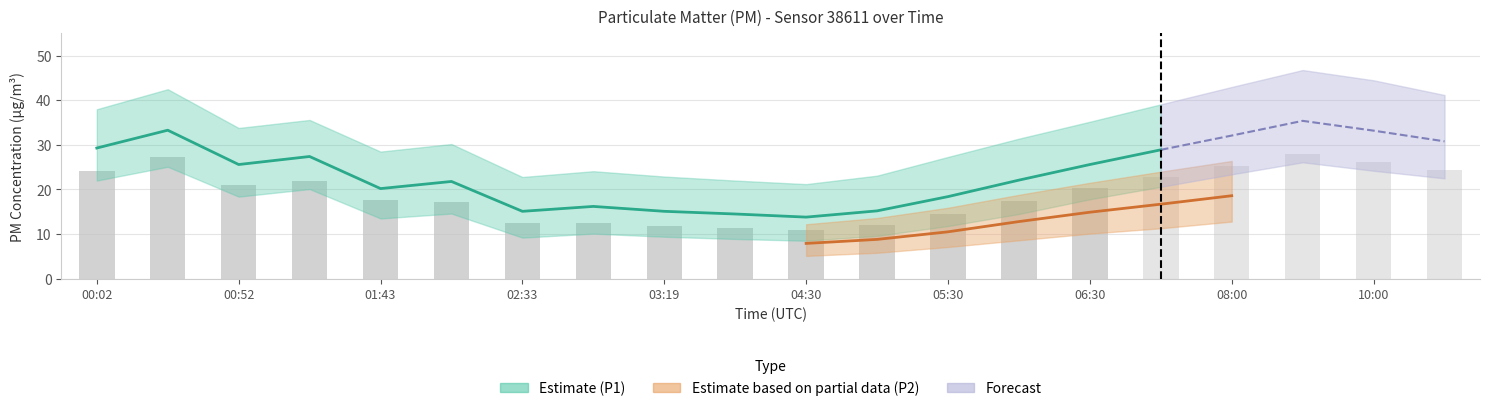

What position from the left is 05:00?

12